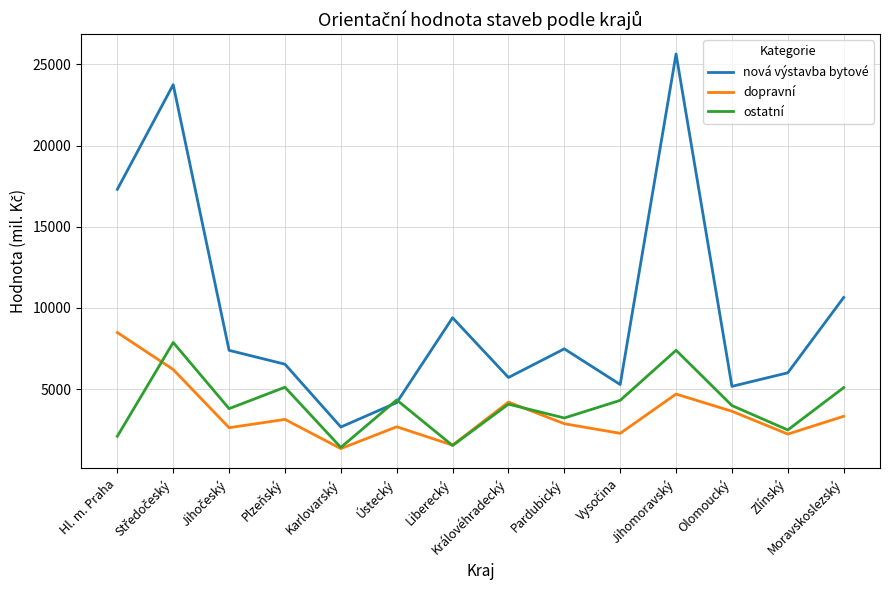

What is the total value across all series at Moravskoslezský?

19061